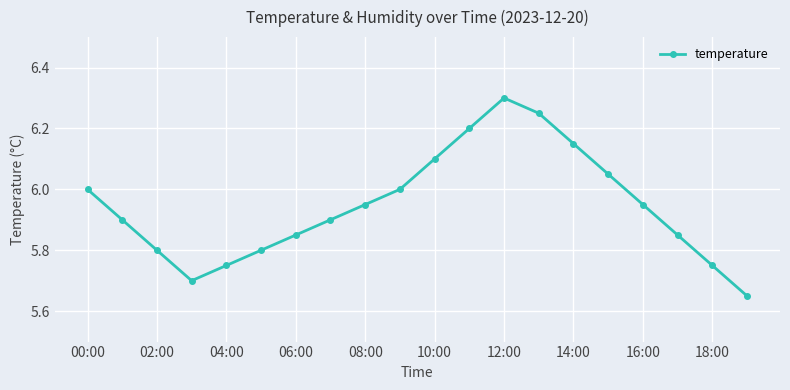

What is the average value?

5.9